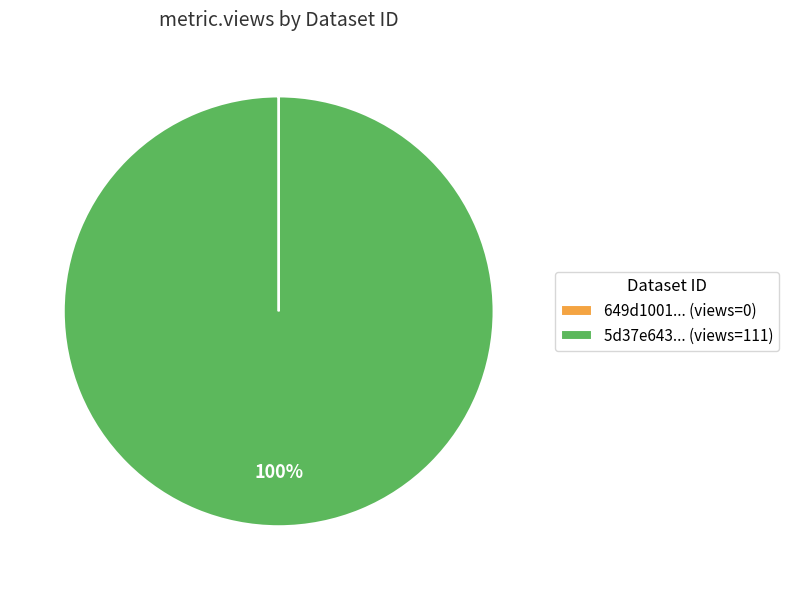

Is there a majority slice in this chart?

Yes